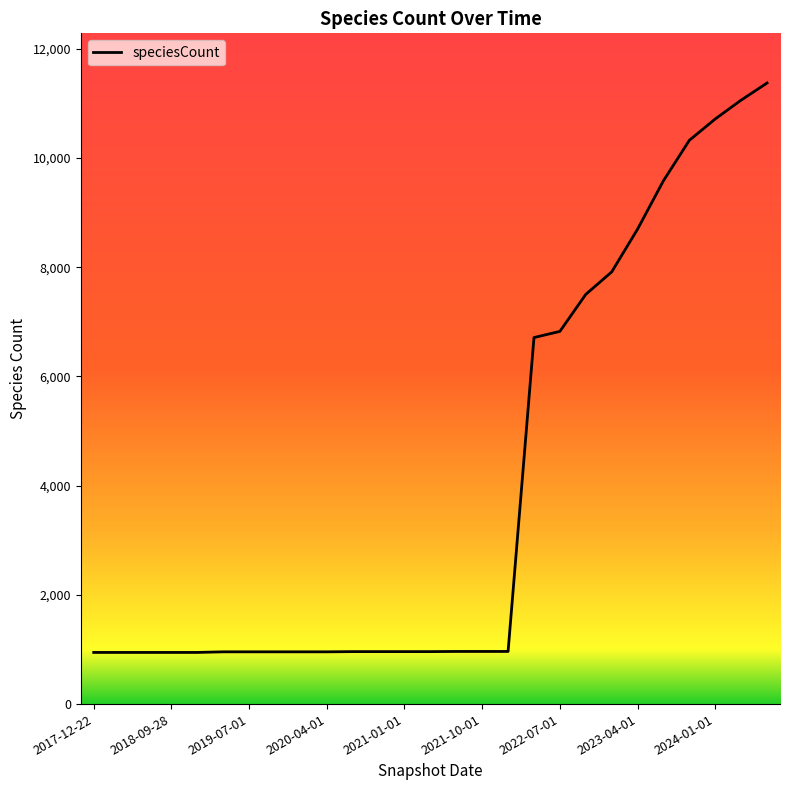

How many series are shown in this chart?

1